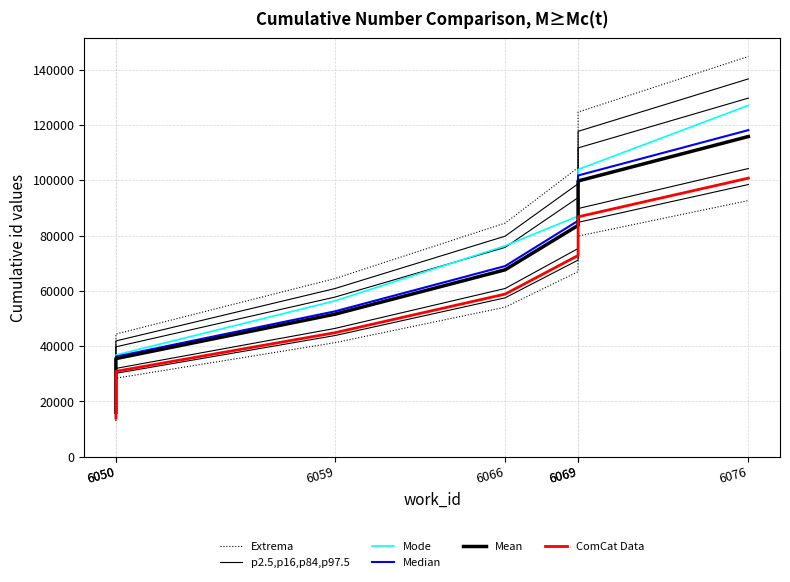

Which series has the largest total across all categories?

Extrema